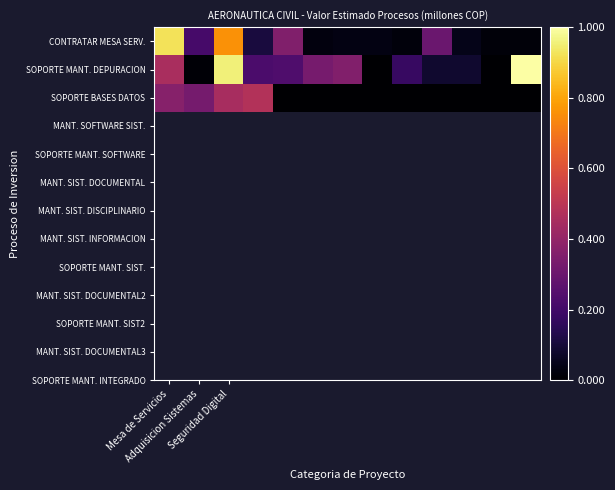

Which series has the largest range (max minus min)?

SOPORTE MANT. DEPURACION